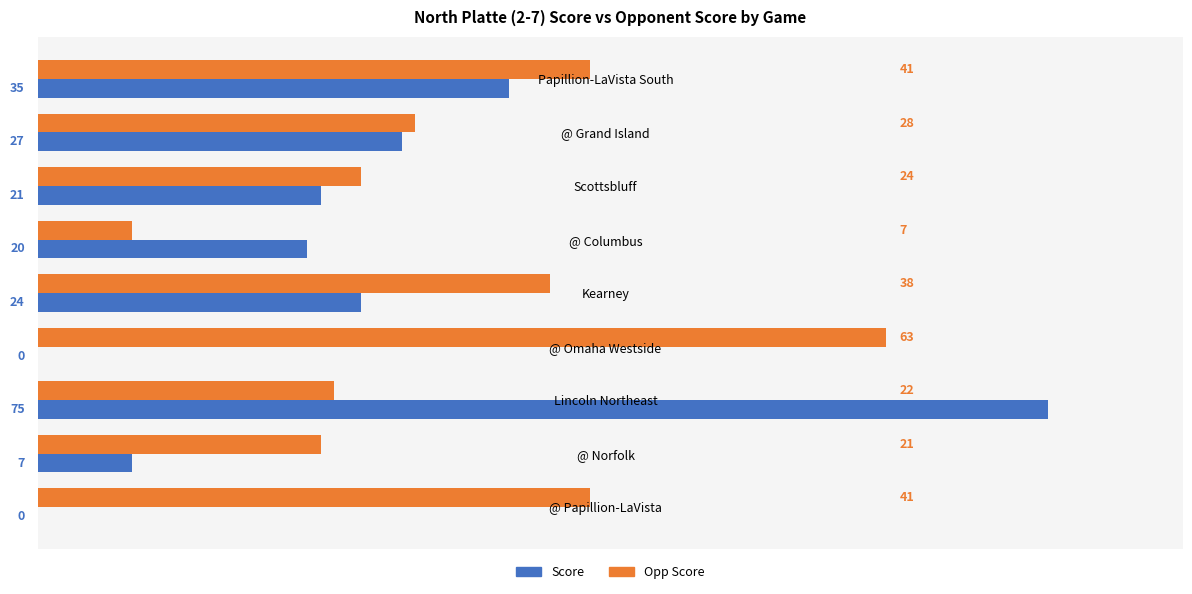

True or false: Score has a value of 20 at @ Columbus.

True